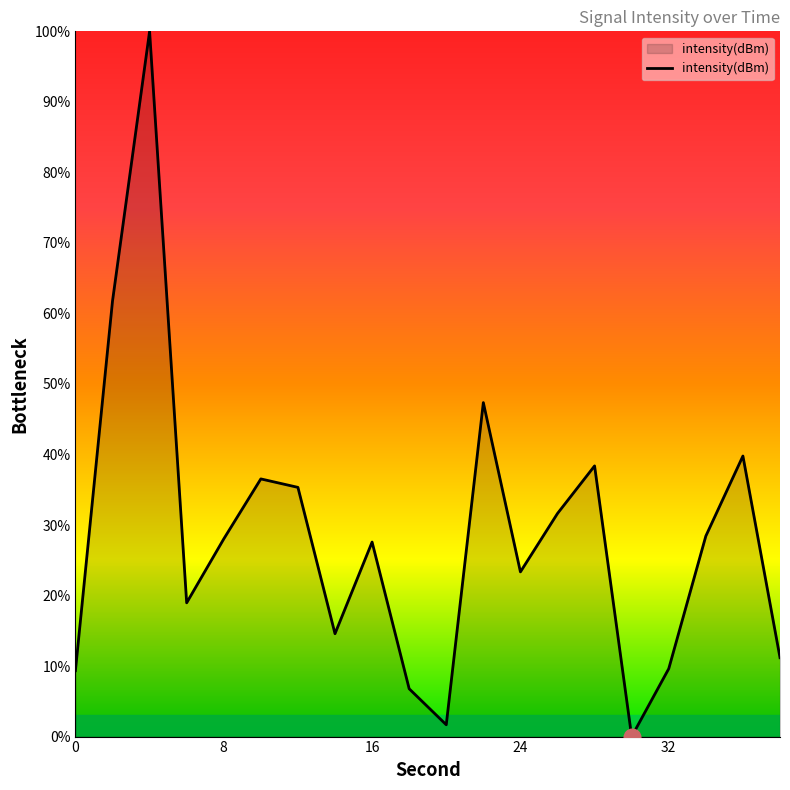

Does the chart have visible grid lines?

No